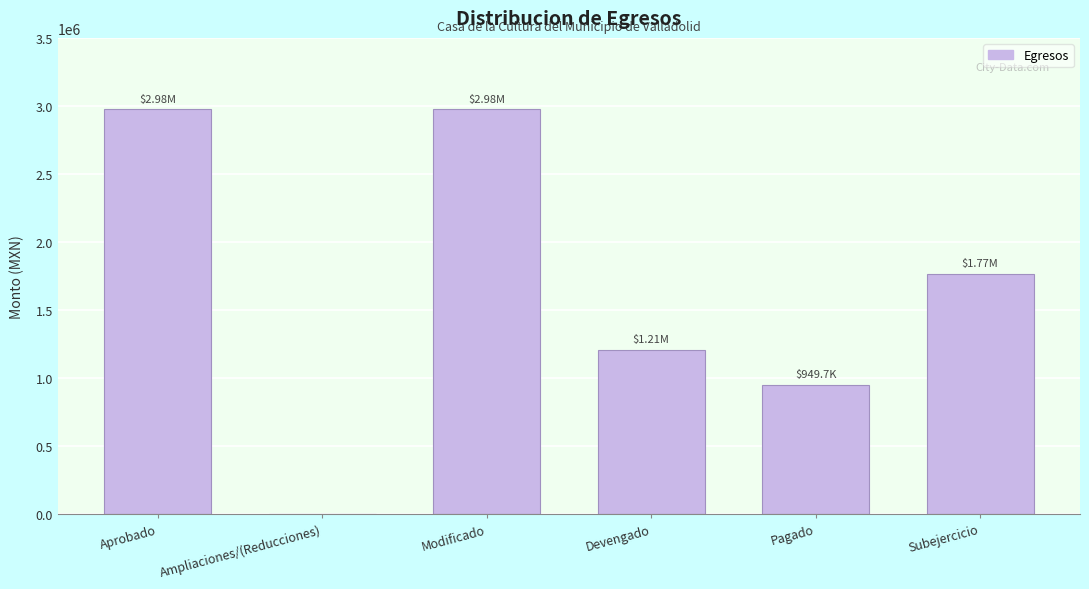

What is the change in value from Modificado to Devengado?

-1767793.5